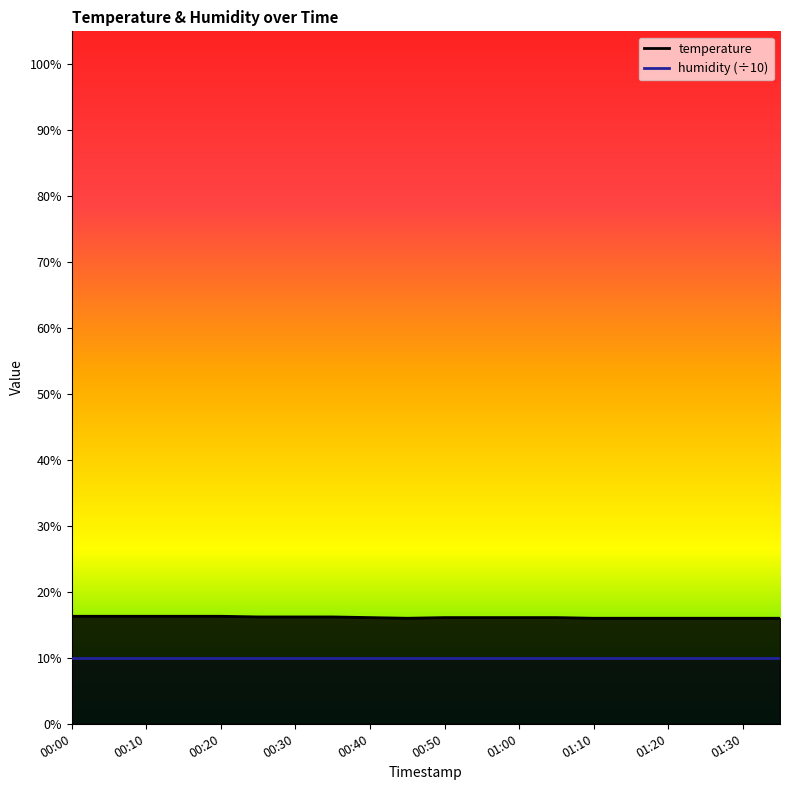

What is the difference between the values at 01:25 and 00:15?

0.3